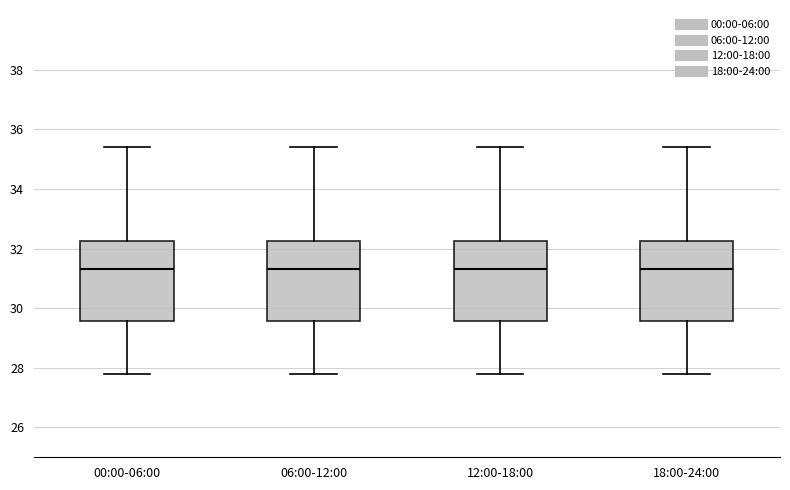

Reading left to right, transcribe this box plot: for each box, give where its median line is, the range the box spans, and where its two whiskers end, as read against the y-axis. The values are not printed on the chart, so give them approximately, as read against the axis.

00:00-06:00: median 31.4, box 29.6 to 32.2, whiskers 27.8 to 35.4
06:00-12:00: median 31.4, box 29.6 to 32.2, whiskers 27.8 to 35.4
12:00-18:00: median 31.4, box 29.6 to 32.2, whiskers 27.8 to 35.4
18:00-24:00: median 31.4, box 29.6 to 32.2, whiskers 27.8 to 35.4